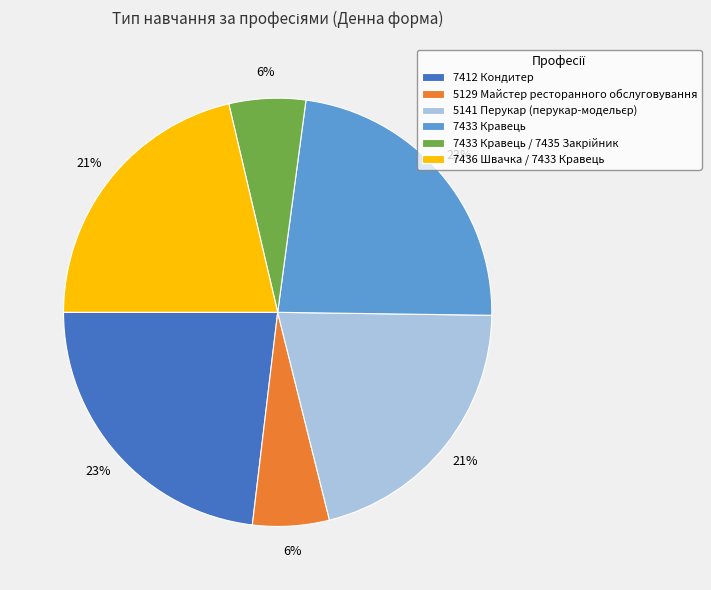

To the nearest percent, what is the difference between the 7412 Кондитер and 7436 Швачка / 7433 Кравець slice percentages?

2%